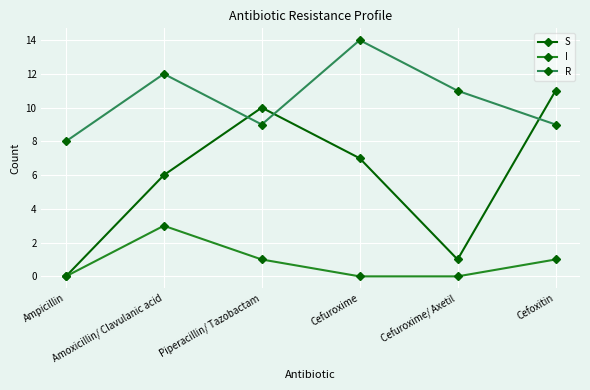

Reading left to right, what are all the values shown in this chart?

S: Ampicillin=0	Amoxicillin/ Clavulanic acid=6	Piperacillin/ Tazobactam=10	Cefuroxime=7	Cefuroxime/ Axetil=1	Cefoxitin=11
I: Ampicillin=0	Amoxicillin/ Clavulanic acid=3	Piperacillin/ Tazobactam=1	Cefuroxime=0	Cefuroxime/ Axetil=0	Cefoxitin=1
R: Ampicillin=8	Amoxicillin/ Clavulanic acid=12	Piperacillin/ Tazobactam=9	Cefuroxime=14	Cefuroxime/ Axetil=11	Cefoxitin=9